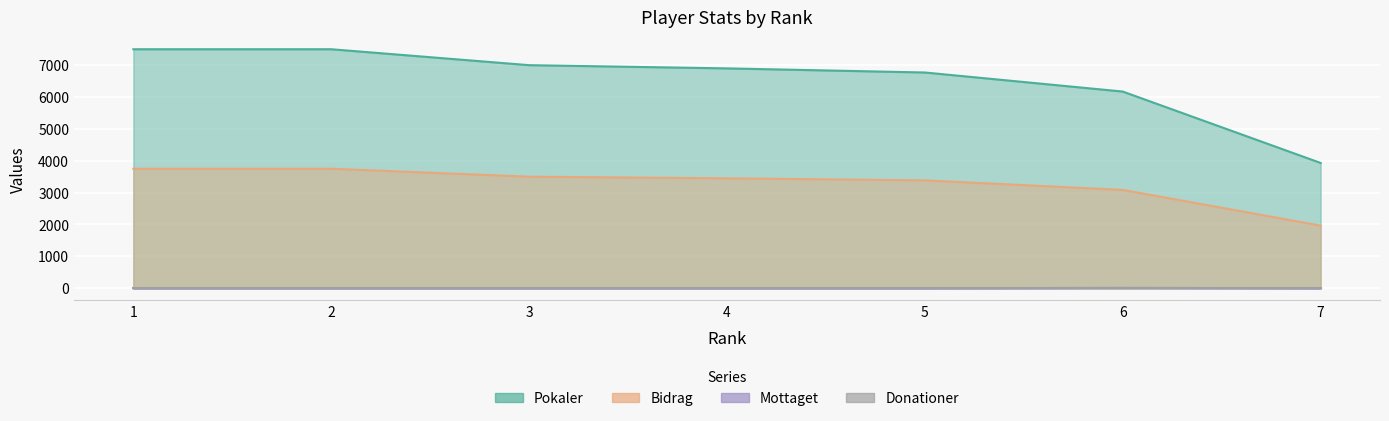

Between 2 and 3, which series saw the biggest shift?

Pokaler